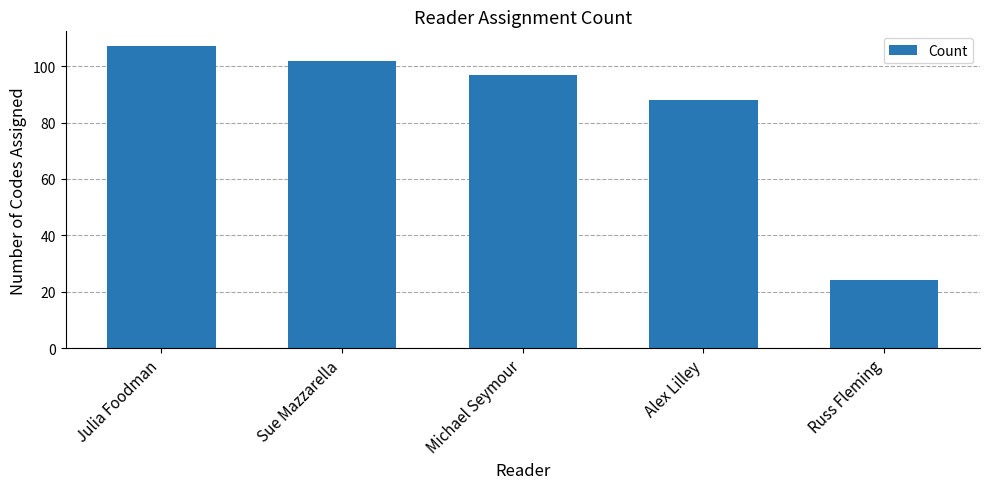

Read the value at Alex Lilley, to the nearest 10.

90